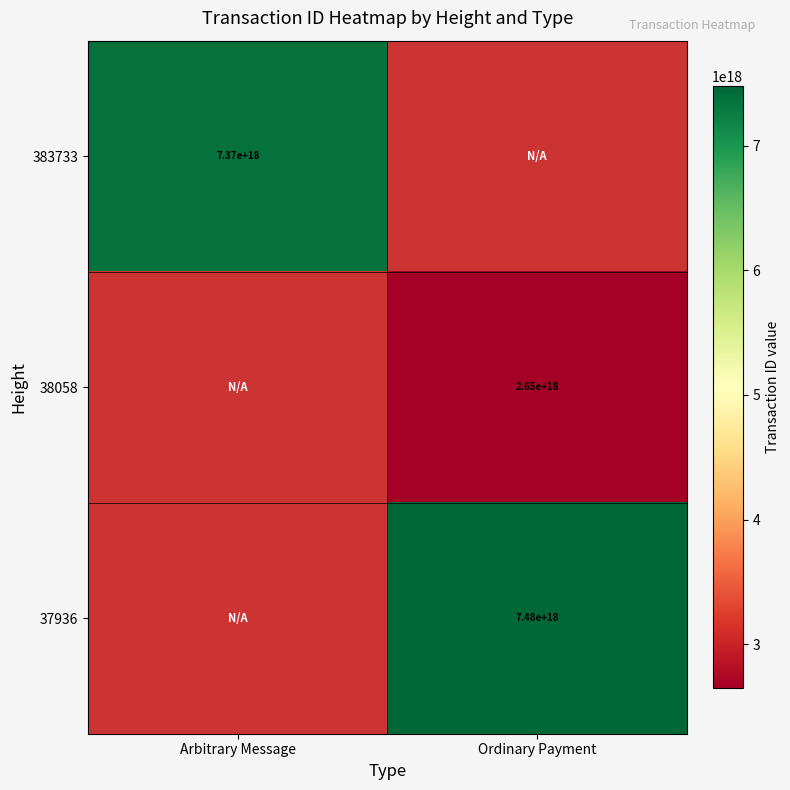

True or false: 37936 has a value of 7480000000000000000 at Ordinary Payment.

True